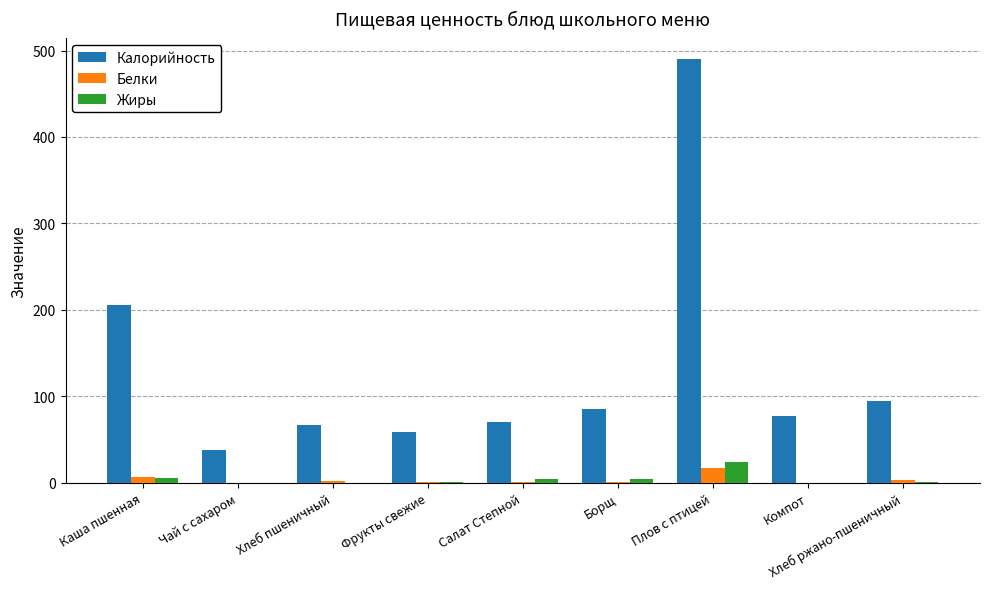

How many groups of bars are there?

9